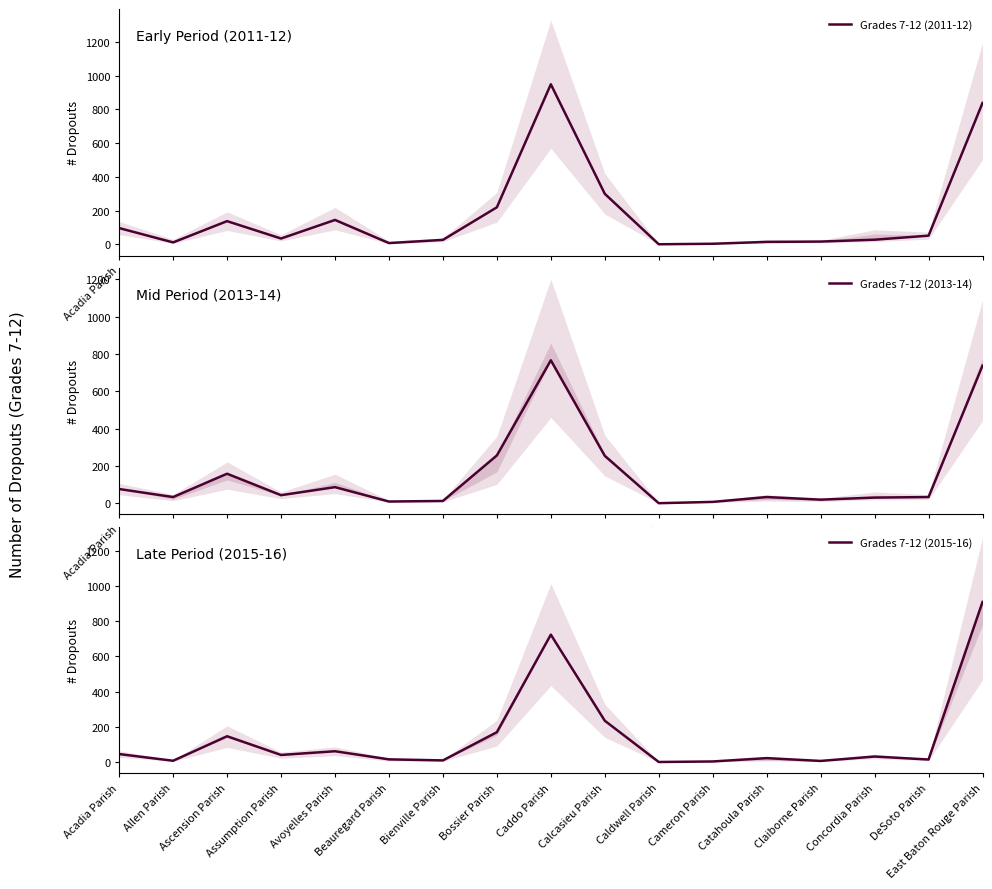

Reading right to left, extract all data points from this chart.

Grades 7-12 (2011-12): East Baton Rouge Parish=838	DeSoto Parish=52	Concordia Parish=28	Claiborne Parish=17	Catahoula Parish=15	Cameron Parish=4	Caldwell Parish=1	Calcasieu Parish=300	Caddo Parish=949	Bossier Parish=220	Bienville Parish=27	Beauregard Parish=8	Avoyelles Parish=145	Assumption Parish=35	Ascension Parish=138	Allen Parish=12	Acadia Parish=97
Grades 7-12 (2013-14): East Baton Rouge Parish=737	DeSoto Parish=33	Concordia Parish=30	Claiborne Parish=19	Catahoula Parish=33	Cameron Parish=7	Caldwell Parish=0	Calcasieu Parish=254	Caddo Parish=766	Bossier Parish=256	Bienville Parish=12	Beauregard Parish=9	Avoyelles Parish=86	Assumption Parish=43	Ascension Parish=158	Allen Parish=33	Acadia Parish=76
Grades 7-12 (2015-16): East Baton Rouge Parish=908	DeSoto Parish=15	Concordia Parish=32	Claiborne Parish=7	Catahoula Parish=23	Cameron Parish=4	Caldwell Parish=1	Calcasieu Parish=235	Caddo Parish=723	Bossier Parish=170	Bienville Parish=10	Beauregard Parish=16	Avoyelles Parish=62	Assumption Parish=41	Ascension Parish=147	Allen Parish=8	Acadia Parish=46